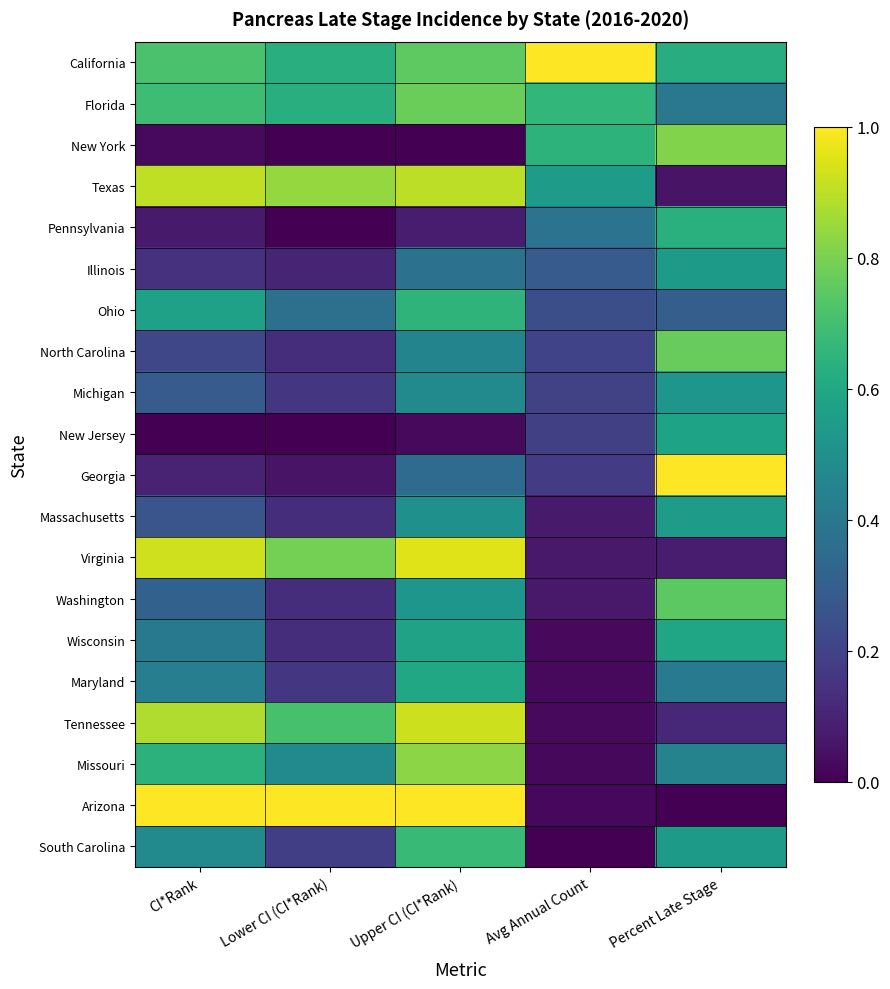

How many distinct data groups are displayed?

20